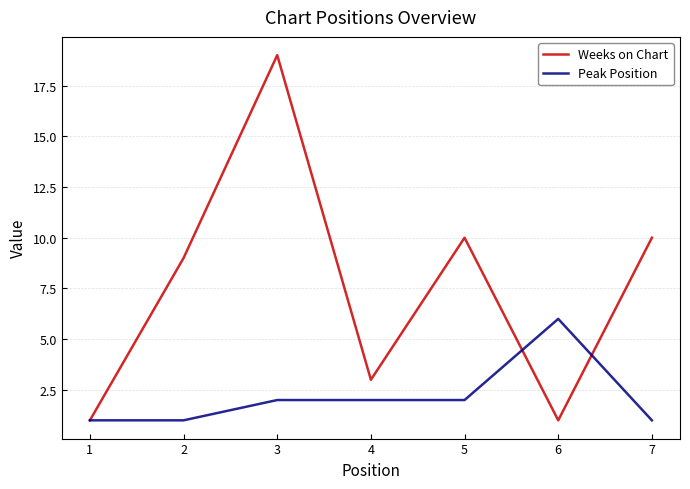

Does the chart display data point markers on the line(s)?

No